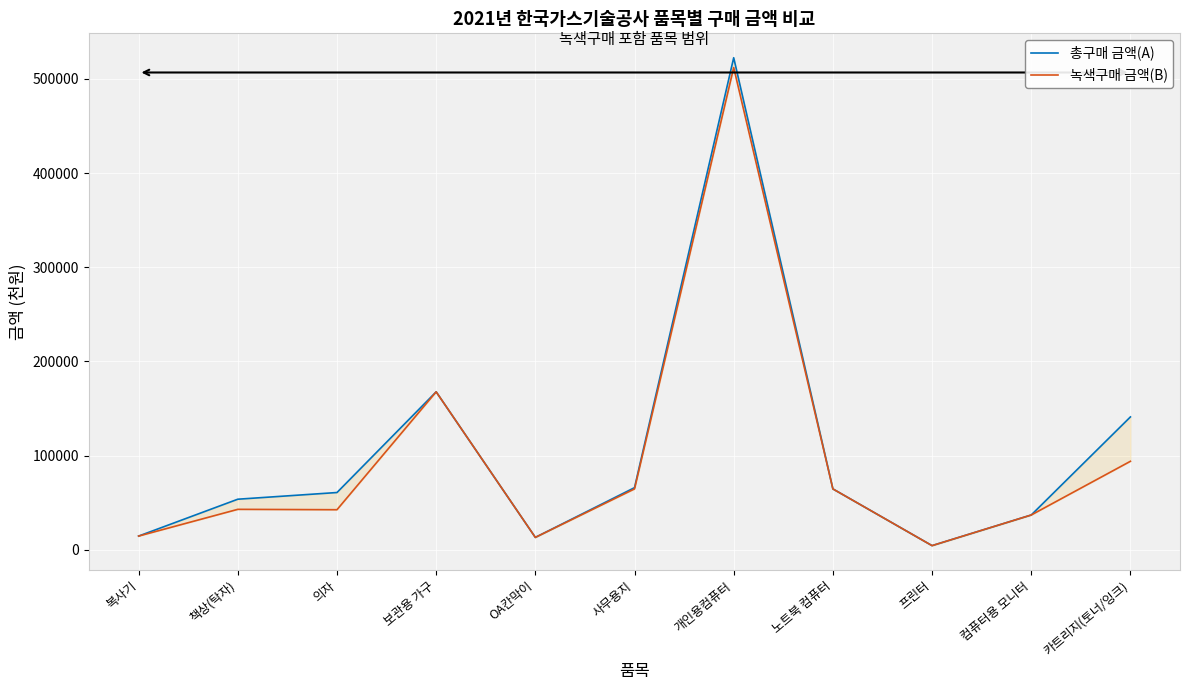

True or false: 녹색구매 금액(B) has more than 0 points higher than both neighbors.

True